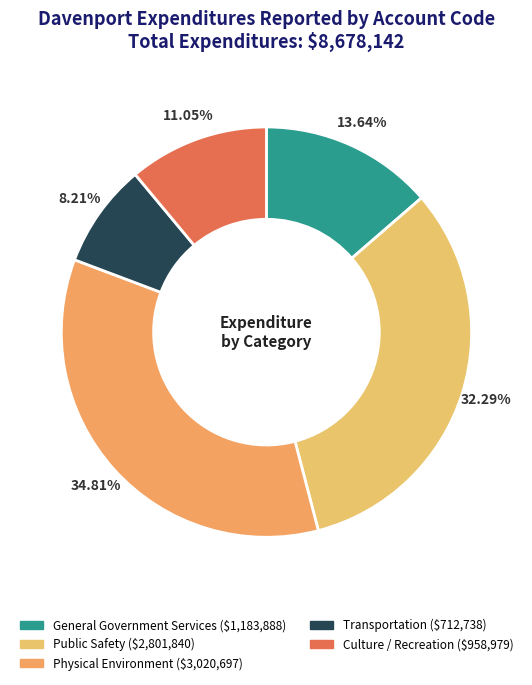

Is General Government Services the majority of the pie?

No